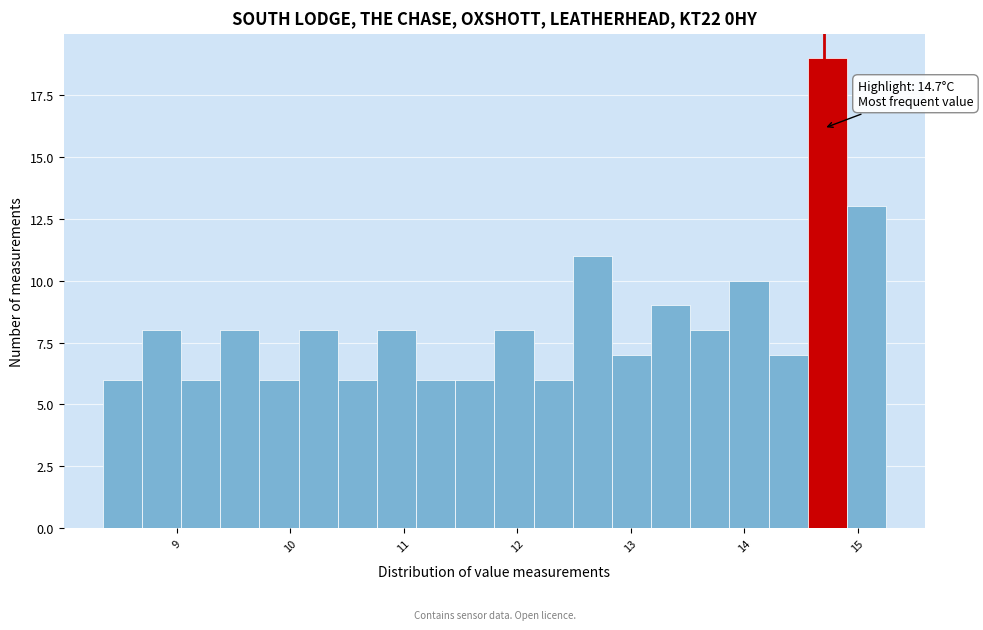

Around what value on the x-axis is the tallest bar? Give the approximate position of its centre, as read against the axis.

14.7